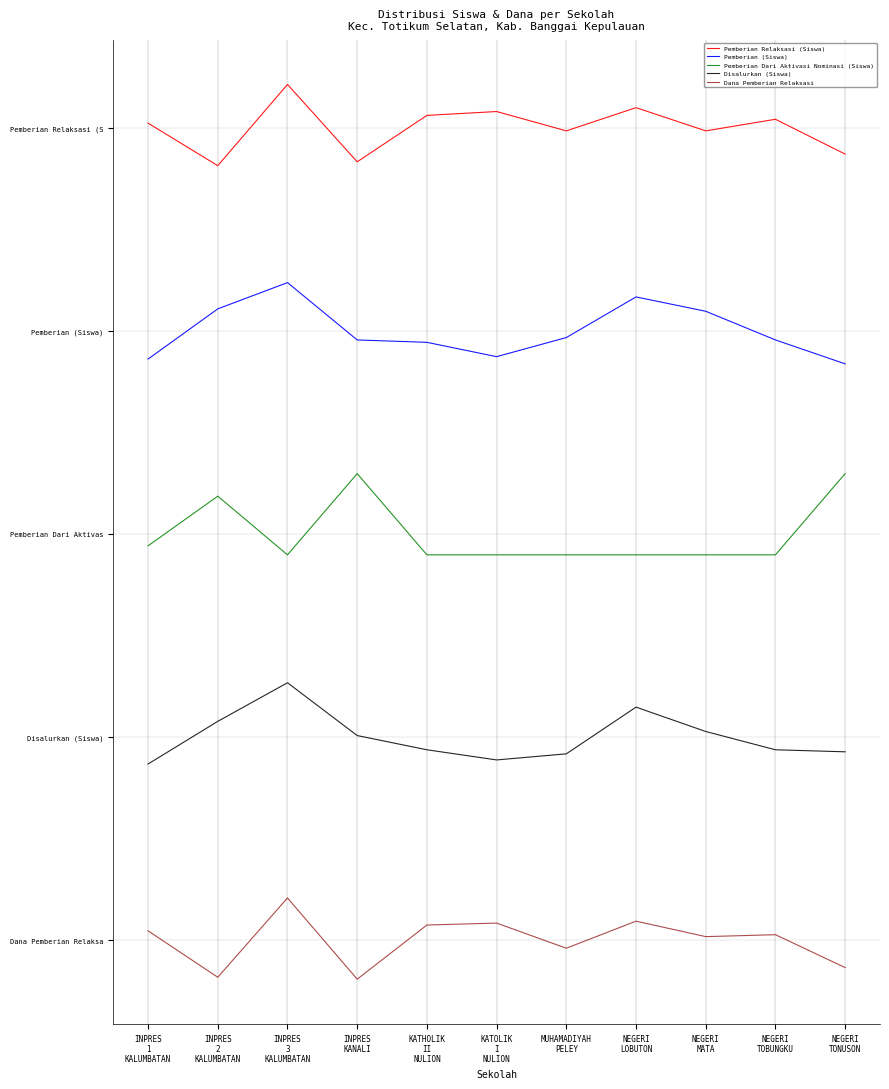

How many interior local peaks does the Disalurkan (Siswa) series have?

2